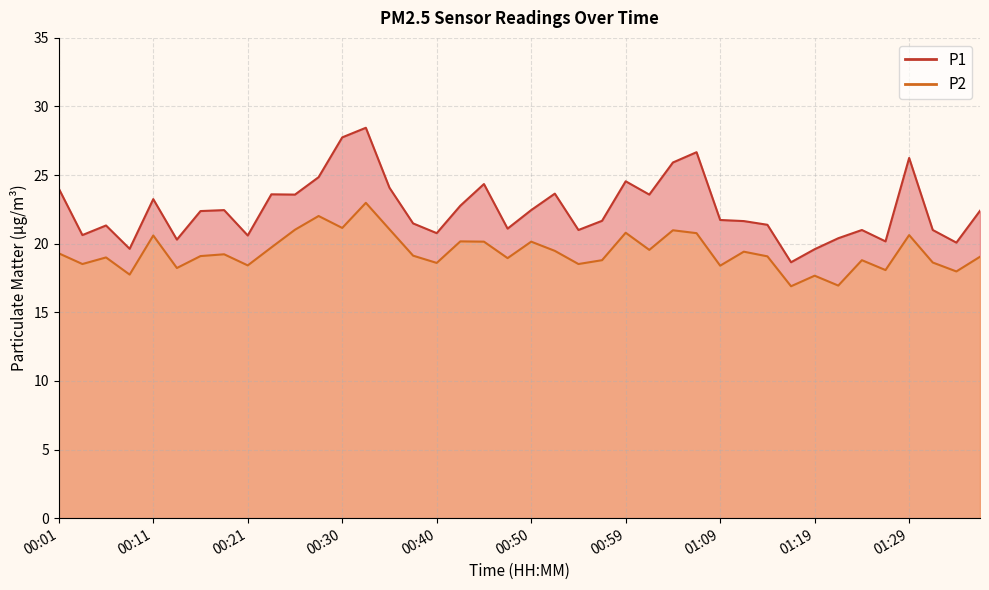

Which series has the largest total across all categories?

P1